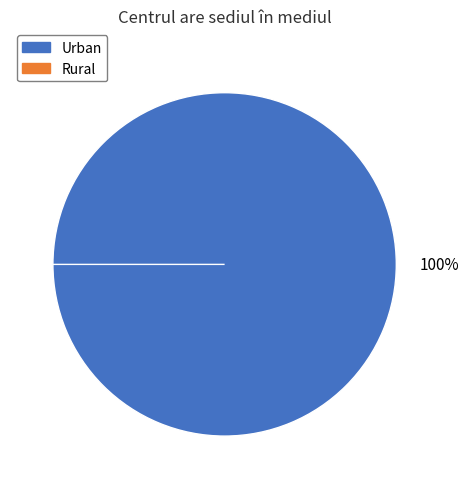

Which slice represents more than half of the pie?

Urban